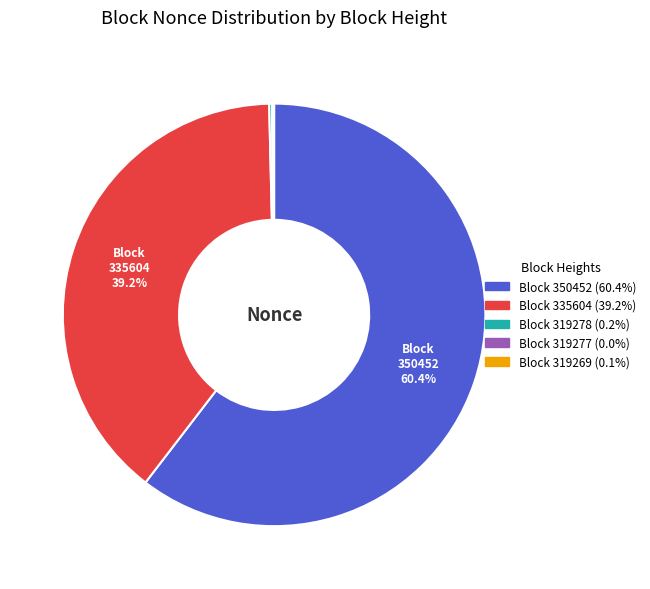

Is there a majority slice in this chart?

Yes